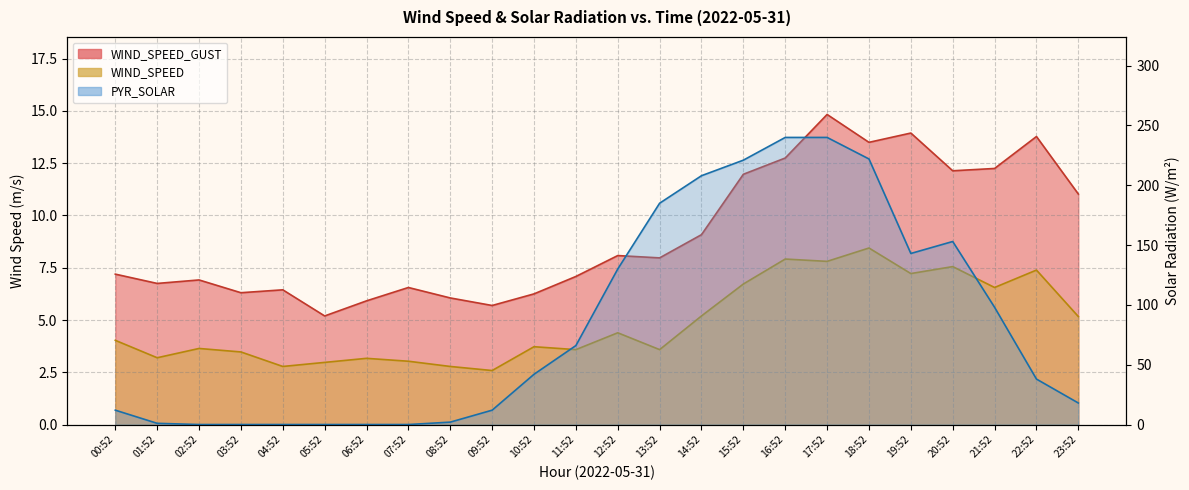

Which label corresponds to the largest value in the chart?

16:52